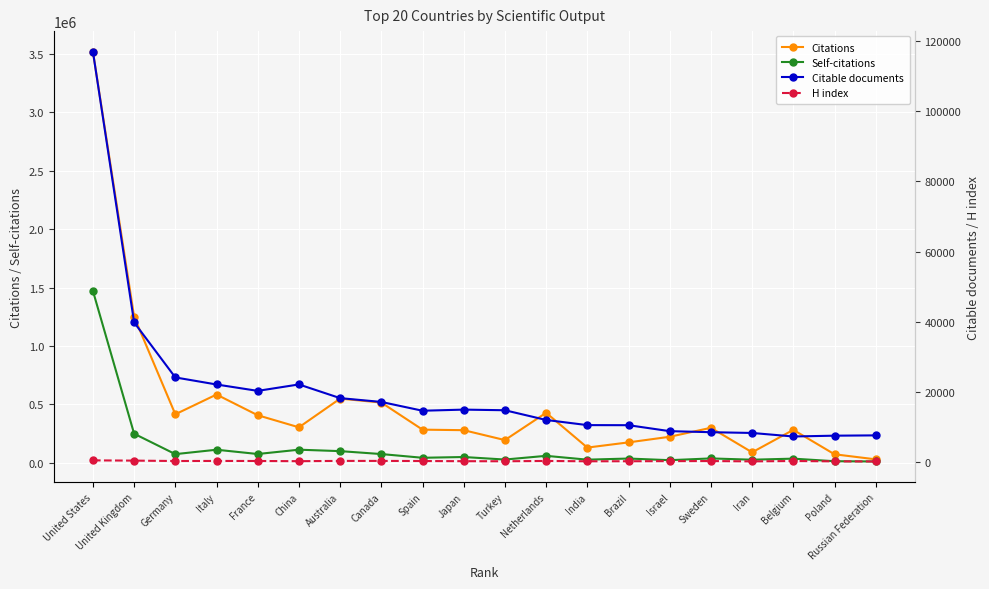

True or false: H index and Citable documents cross at least once.

False